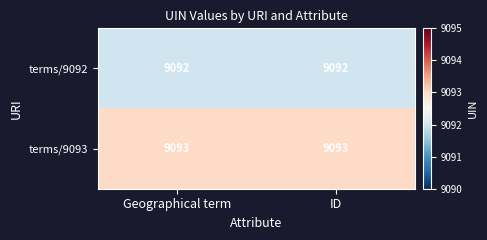

Which series has the largest total across all categories?

terms/9093